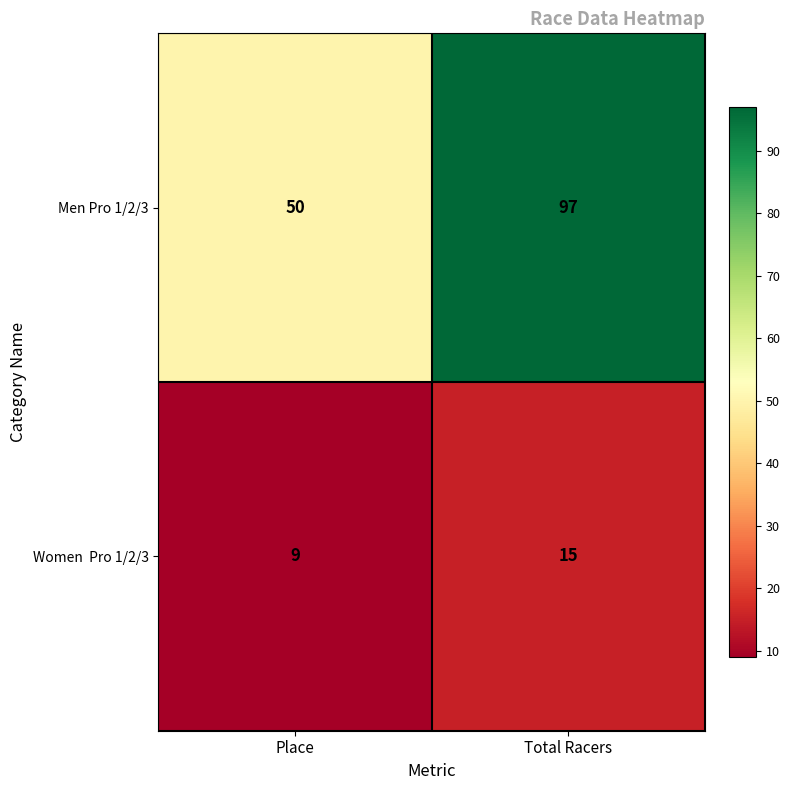

What is the difference between the Men Pro 1/2/3 values at Total Racers and Place?

47